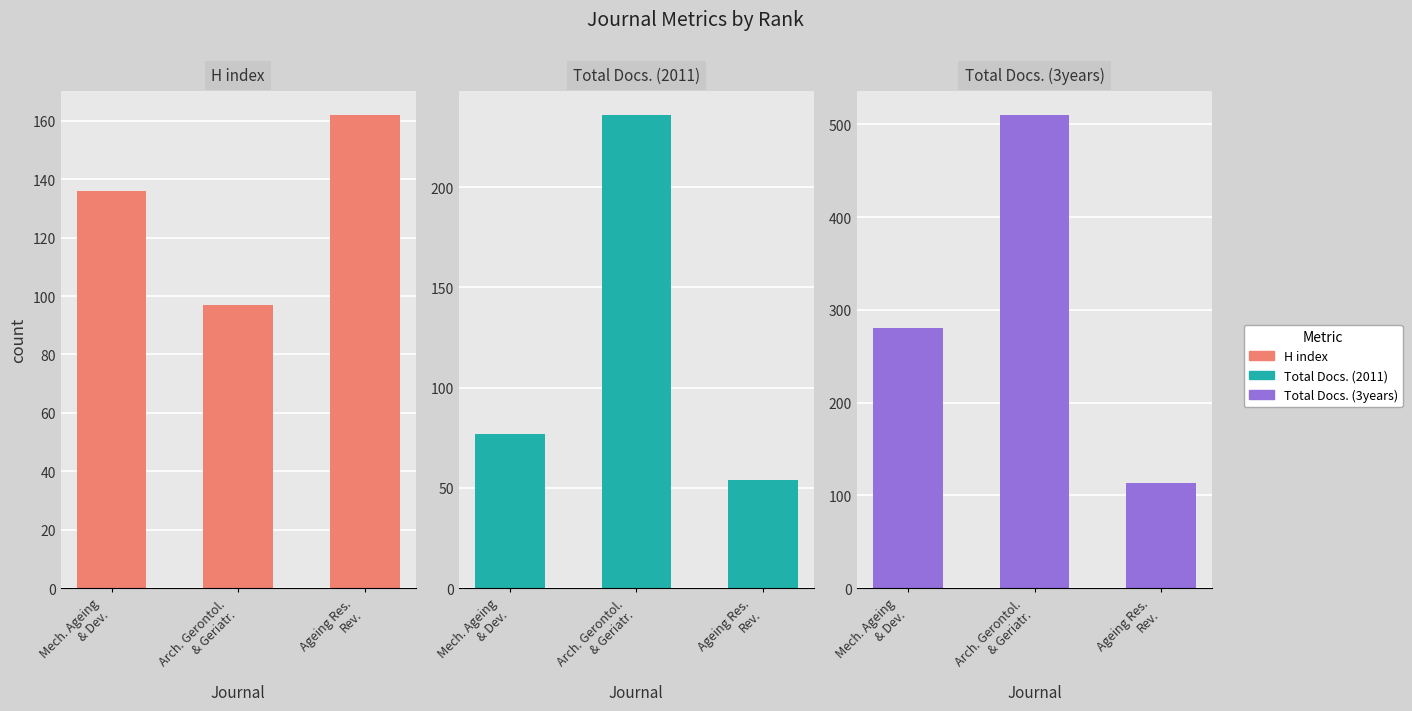

What is the difference between the highest and lowest values at Ageing Res.
Rev.?

108